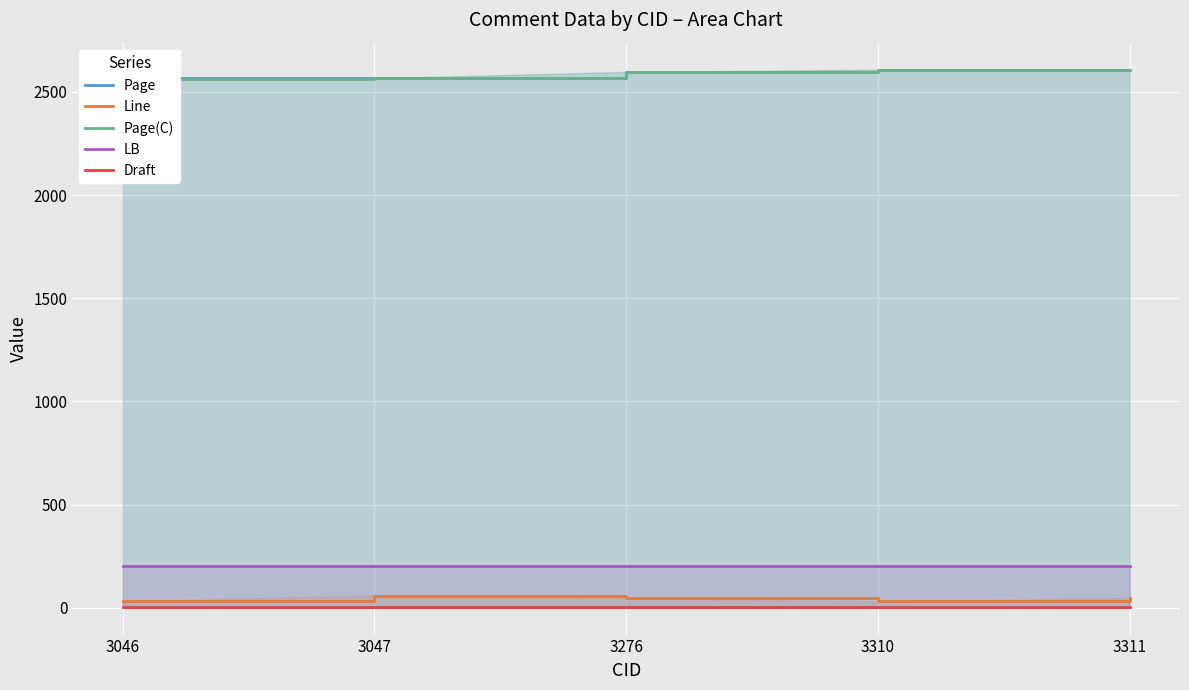

What is the sum of all Page(C) values?

12944.0